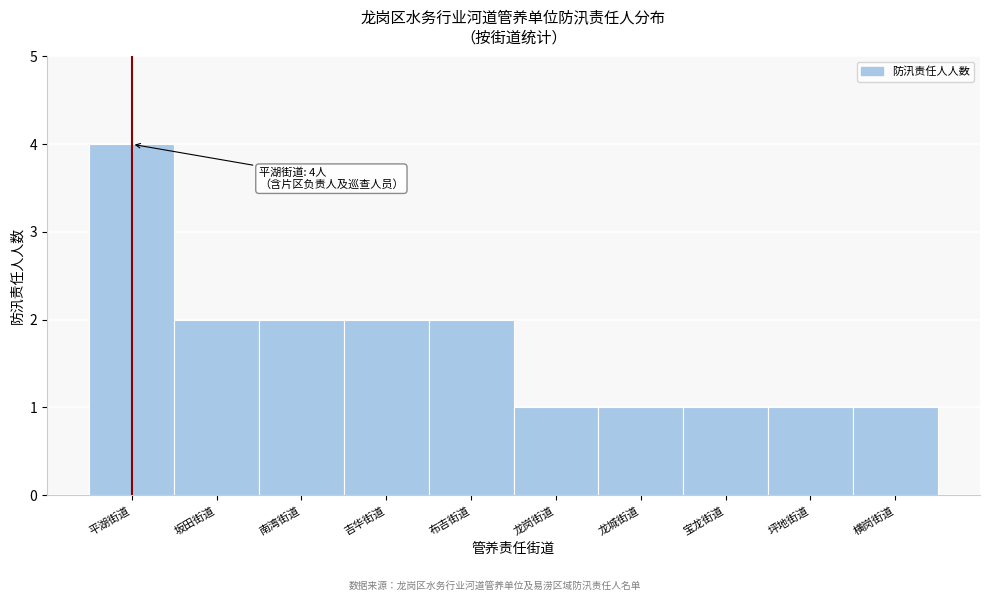

Reading right to left, list all the values displayed in this chart.

横岗街道=1	坪地街道=1	宝龙街道=1	龙城街道=1	龙岗街道=1	布吉街道=2	吉华街道=2	南湾街道=2	坂田街道=2	平湖街道=4